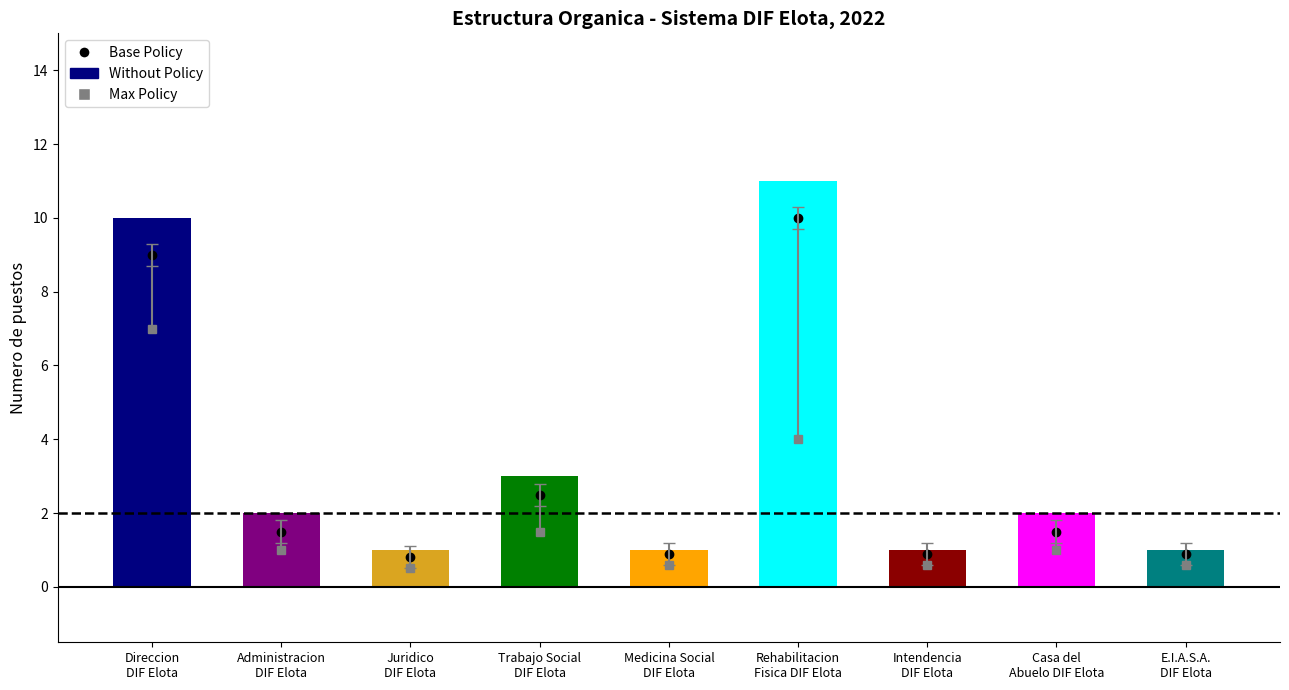

What is the maximum value shown in the chart?

11